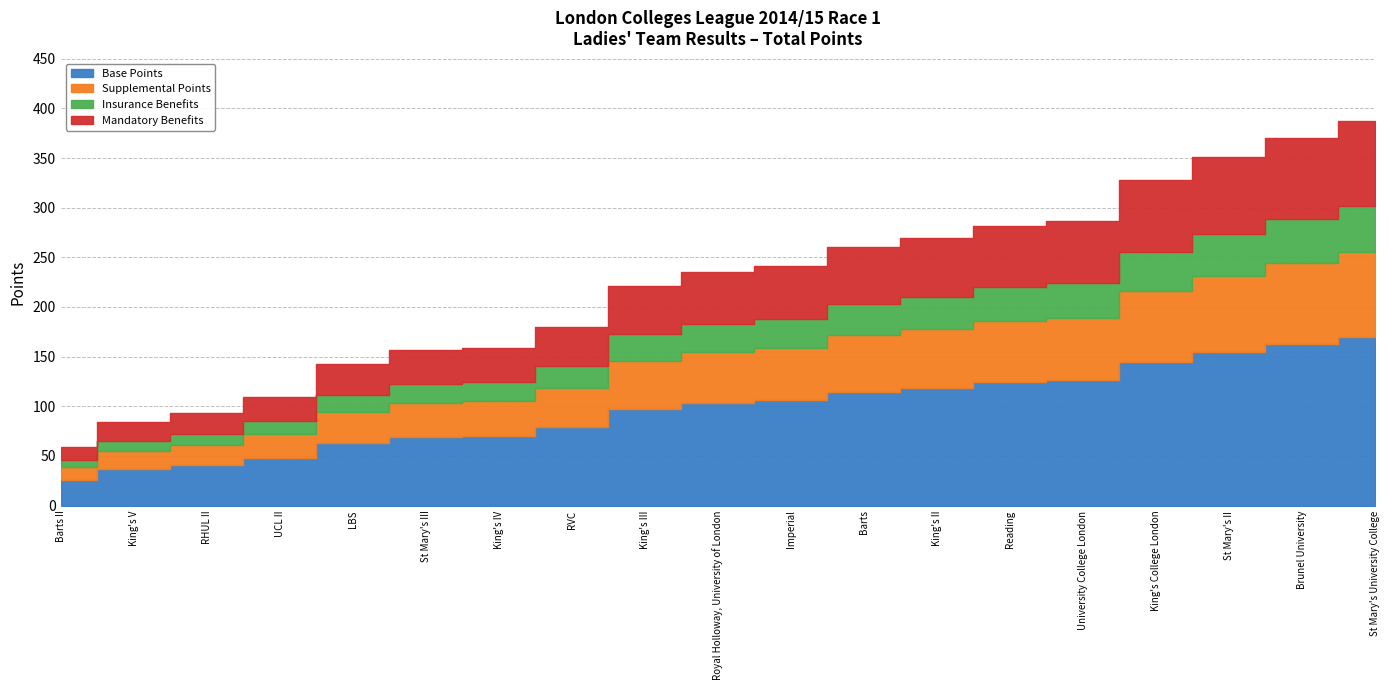

Does the chart have visible grid lines?

Yes